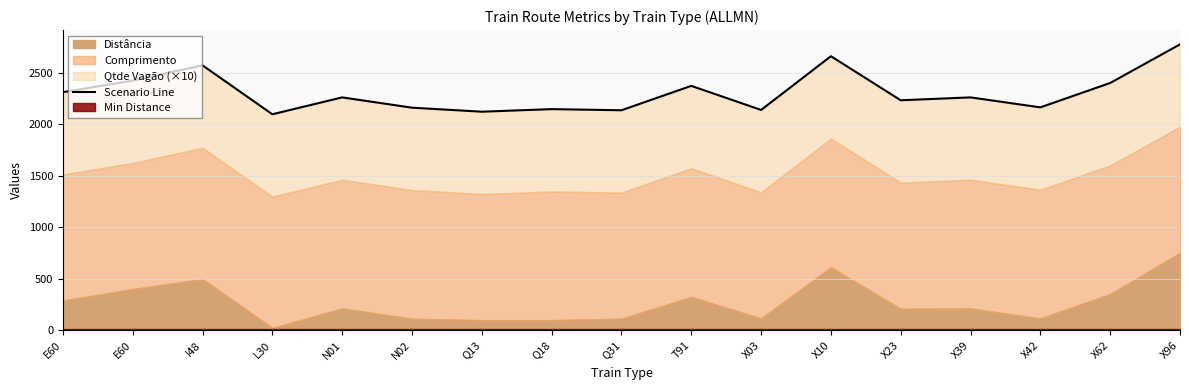

List the labels in order of value, smallest first.

L30, Q13, Q31, X03, Q18, N02, X42, X23, N01, X39, E60, T91, X62, E60, I48, X10, X96